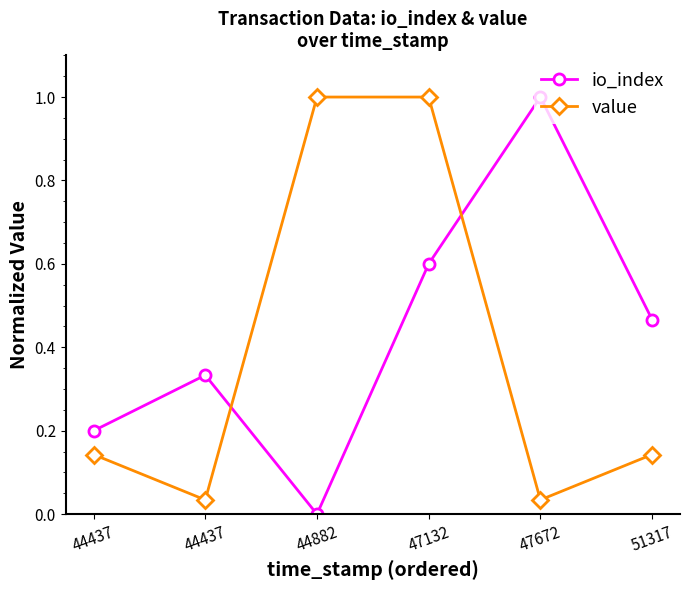

Count the number of data series in this chart.

2